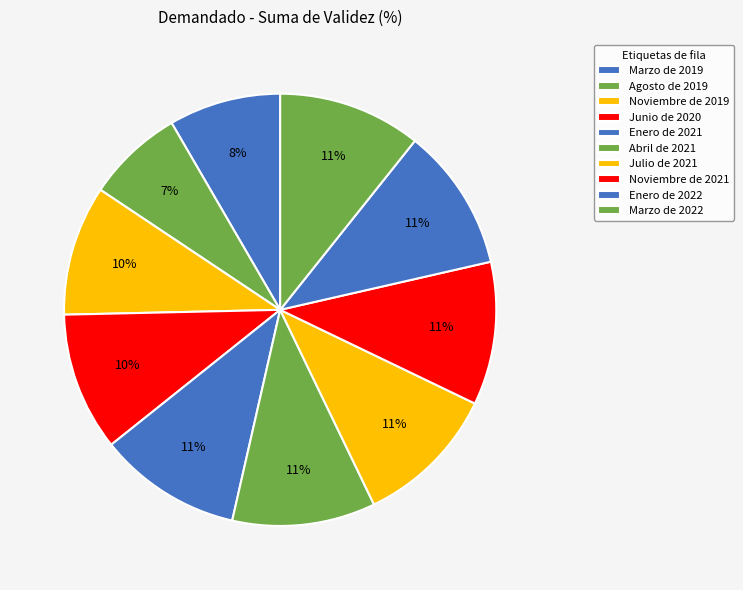

How many slices are in this pie chart?

10